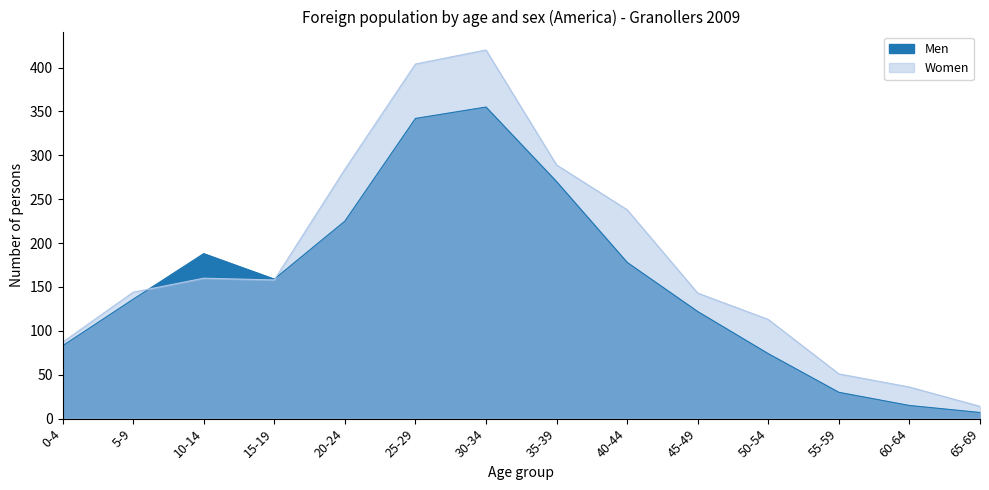

At which category is the sum across all series the highest?

30-34